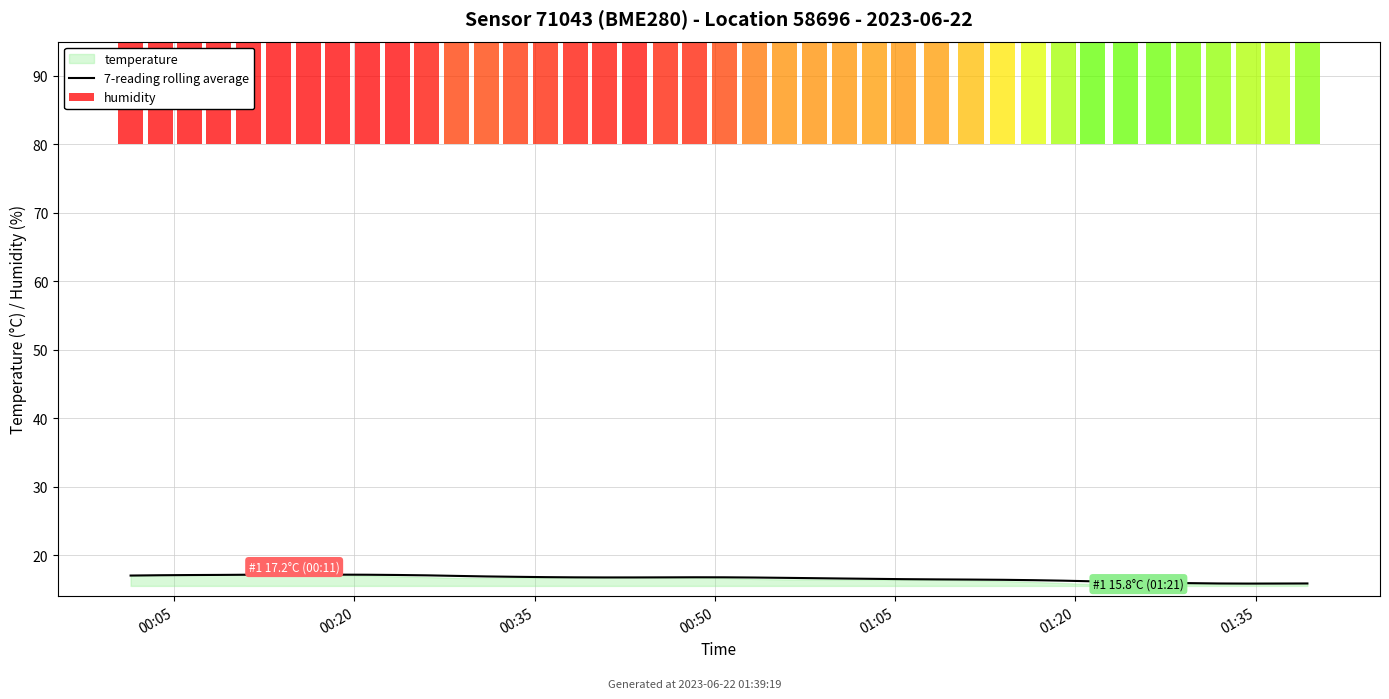

Reading left to right, extract all data points from this chart.

17.0	17.1	17.1	17.1	17.1	17.1	17.1	17.1	17.1	17.1	17.0	17.0	16.9	16.8	16.8	16.7	16.7	16.7	16.7	16.8	16.8	16.7	16.7	16.6	16.6	16.5	16.5	16.4	16.4	16.4	16.3	16.3	16.2	16.1	16.0	15.9	15.9	15.8	15.8	15.9